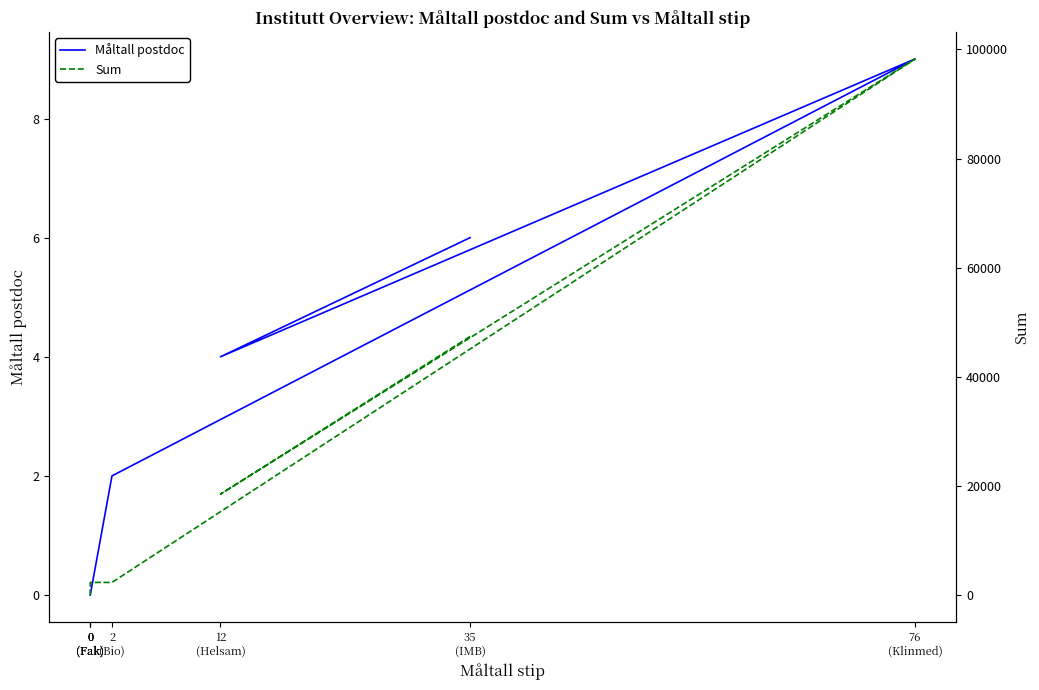

Is it true that Måltall postdoc equals 0 at 0
(Fak)?

True